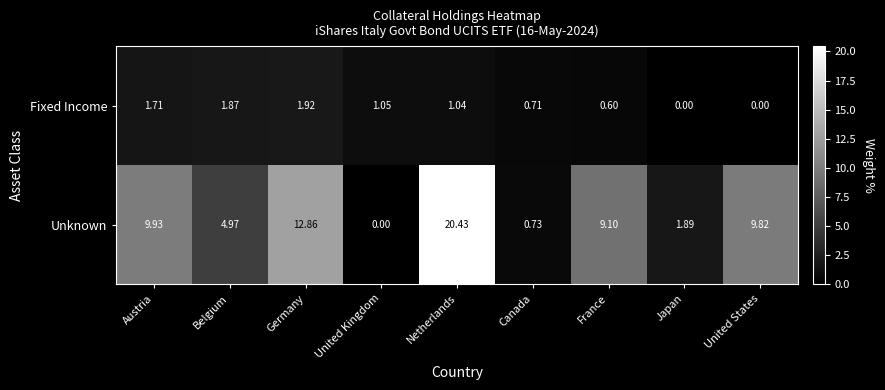

Count the number of categories in the chart.

9